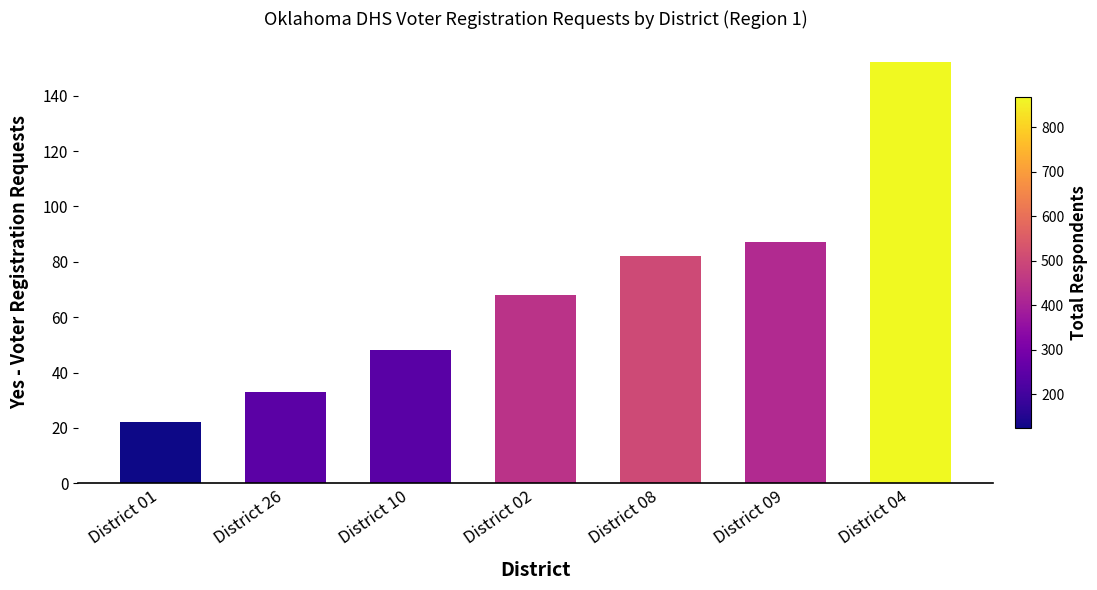

Reading left to right, transcribe all the data shown in this chart.

22	33	48	68	82	87	152